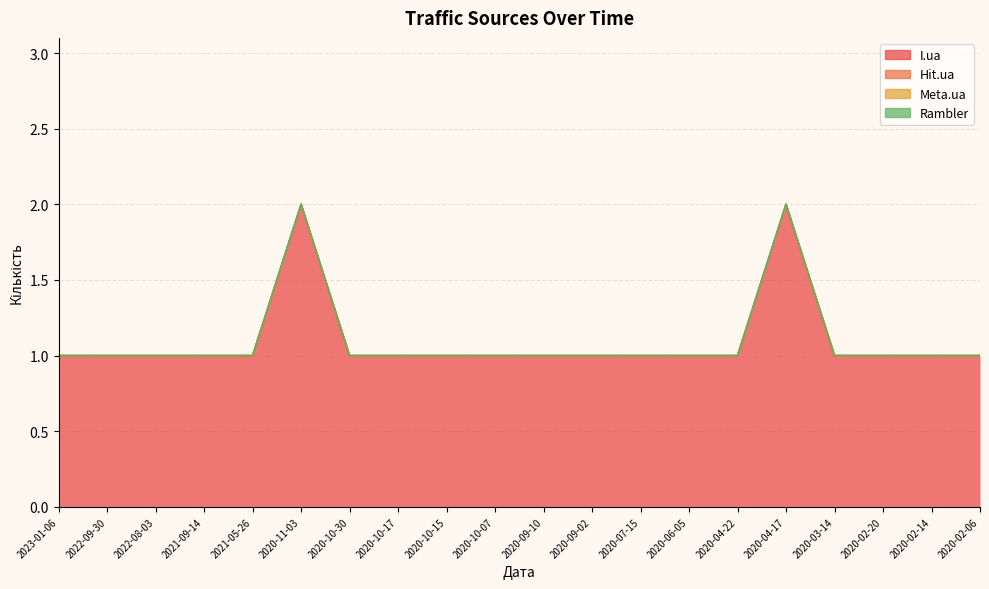

Is it true that I.ua equals 1 at 2020-10-30?

True